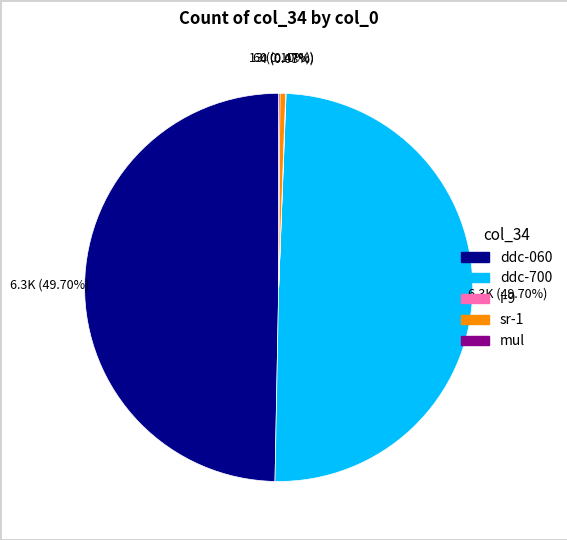

What percentage is NOT represented by ddc-060?

50.3%